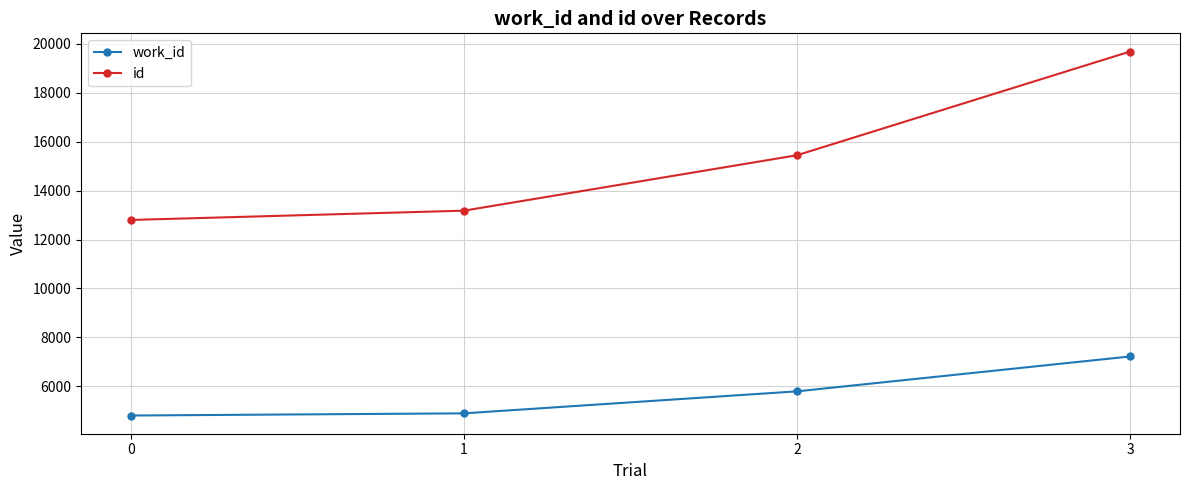

List the series in order of their overall mean, lowest first.

work_id, id